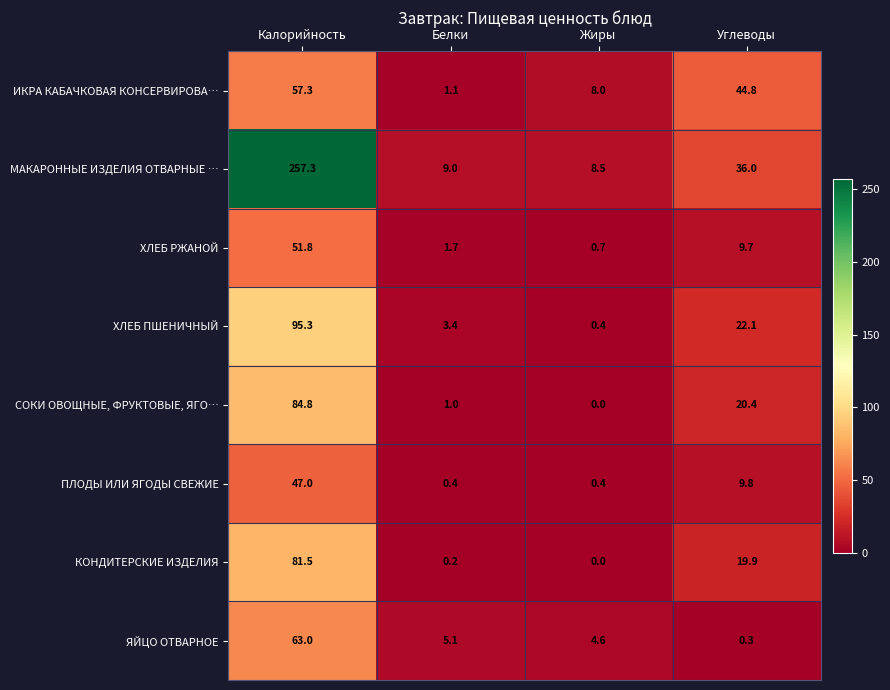

At which label does КОНДИТЕРСКИЕ ИЗДЕЛИЯ first exceed 19?

Калорийность